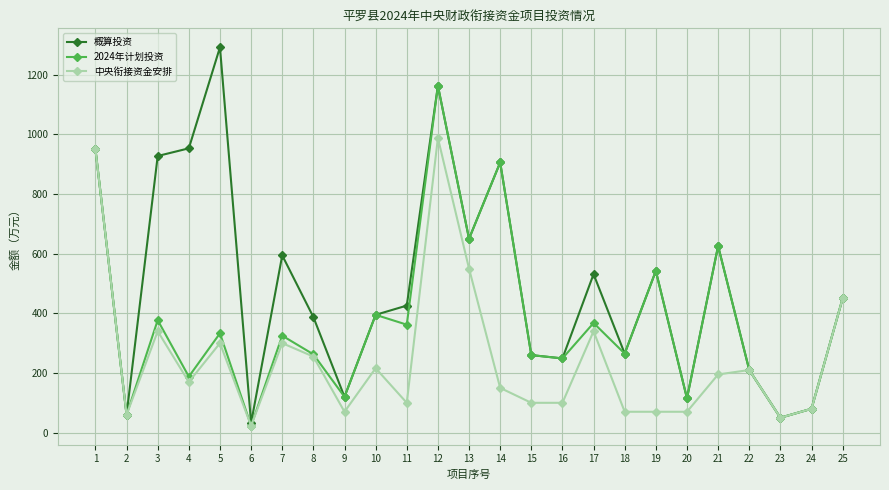

How many lines are shown in the chart?

3